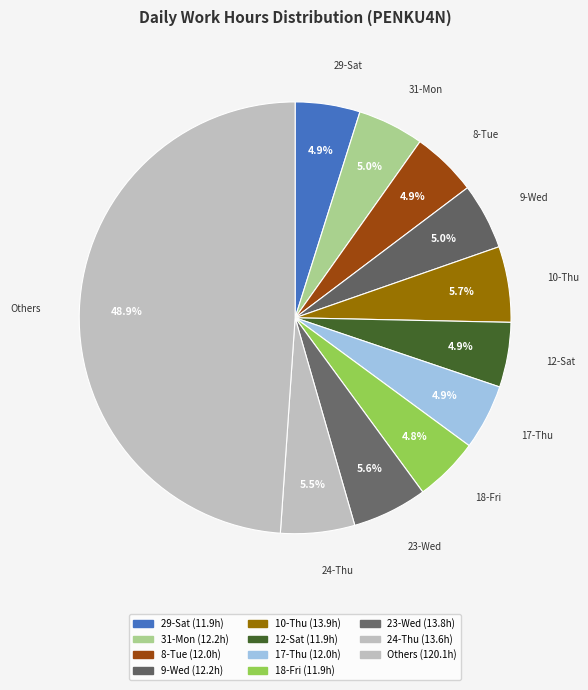

How many segments does this pie chart have?

11